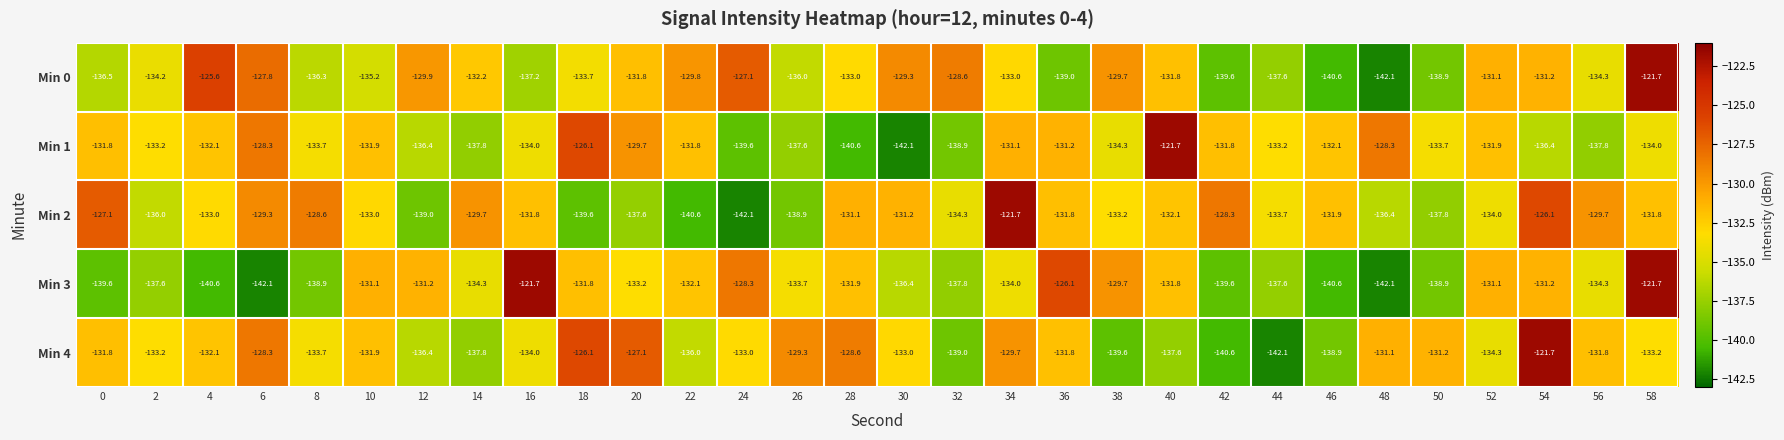

At which category is the sum across all series the highest?

58